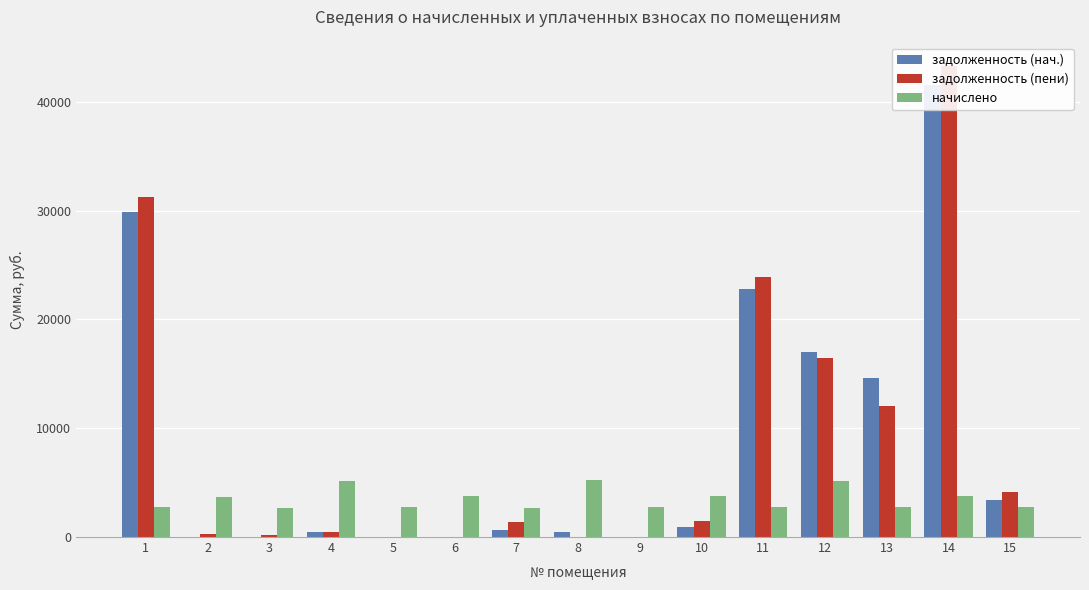

Rank the series by their maximum value, from highest to lowest.

задолженность (пени), задолженность (нач.), начислено